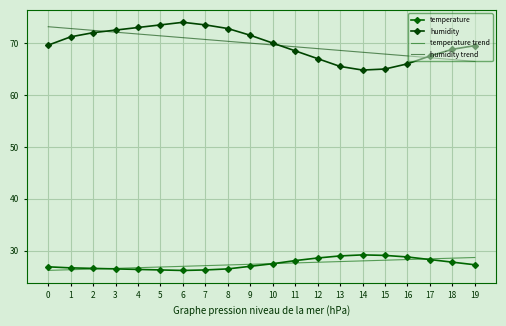

True or false: temperature and humidity cross at least once.

False